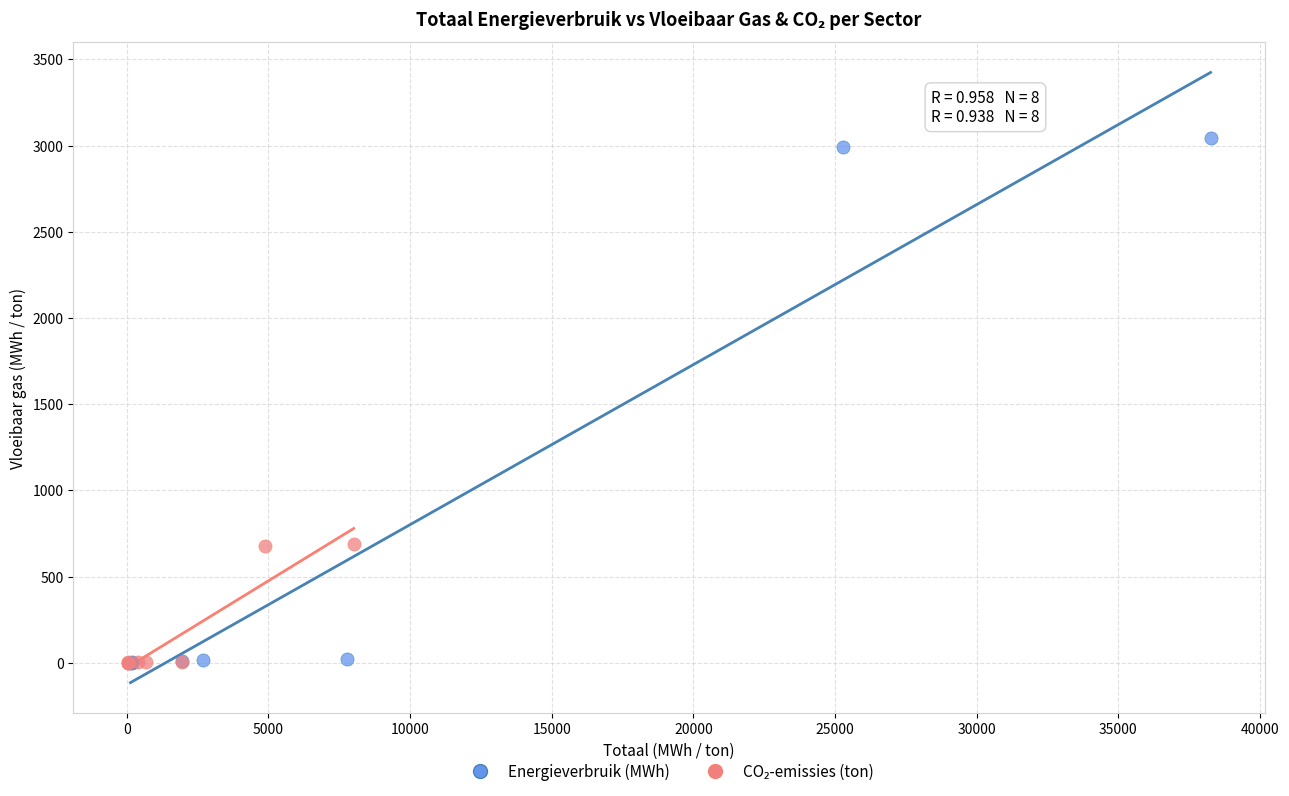

Which series has the largest Y range (max minus min)?

Energieverbruik (MWh)